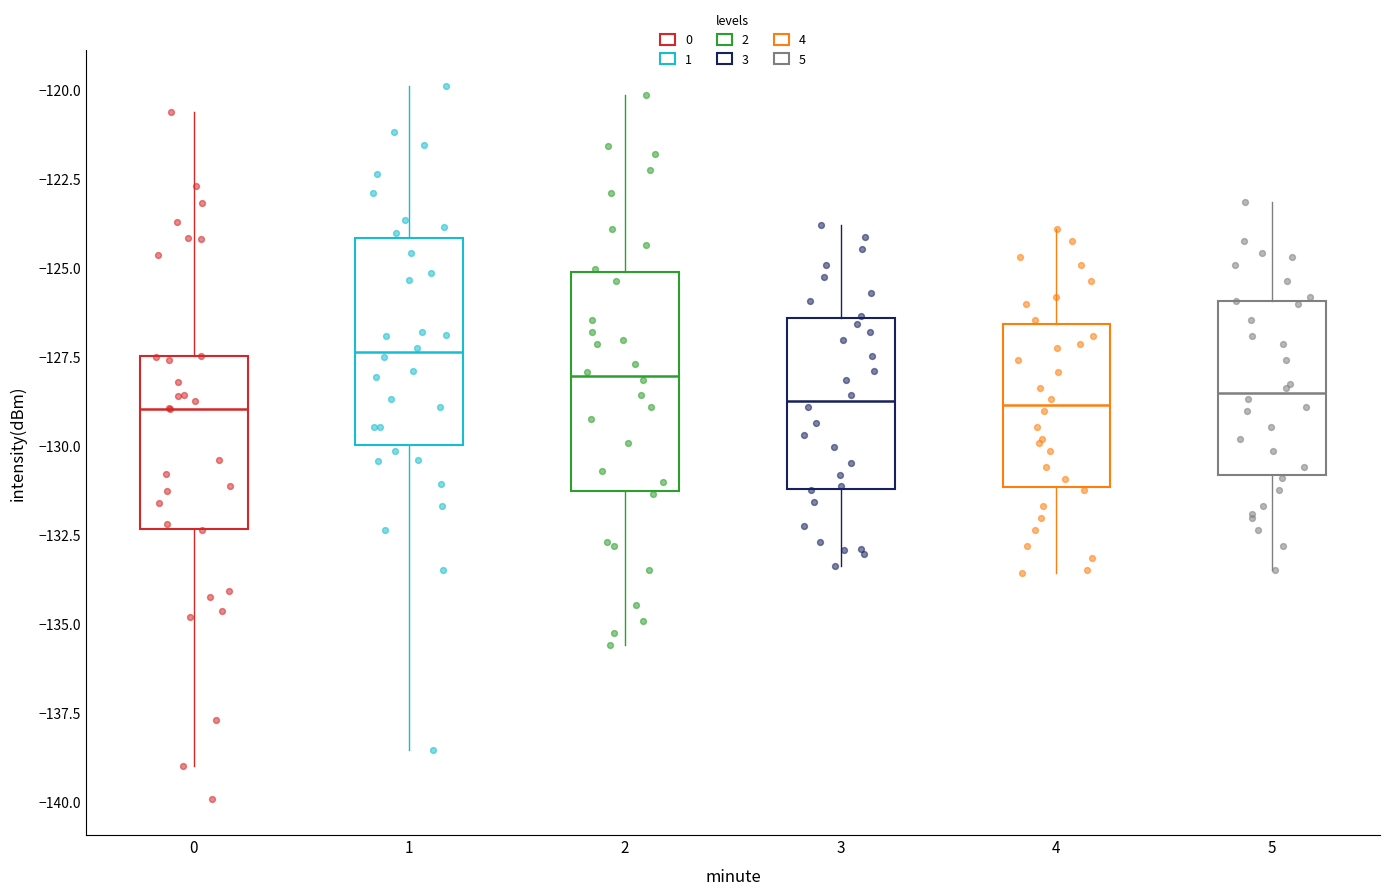

Where is the lower edge of the box at x = 1 on the y-axis? The values are not printed on the chart, so give them approximately, as read against the axis.

-130.0